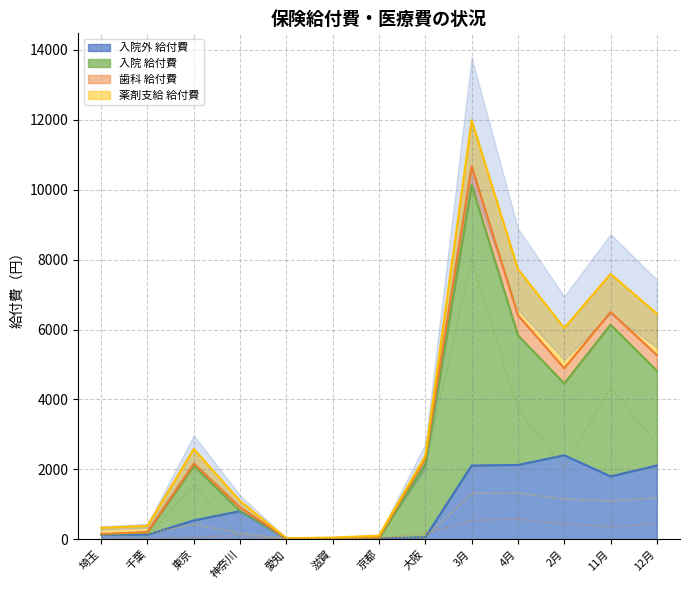

How many values in the 薬剤支給 給付費 series are below 181?

6